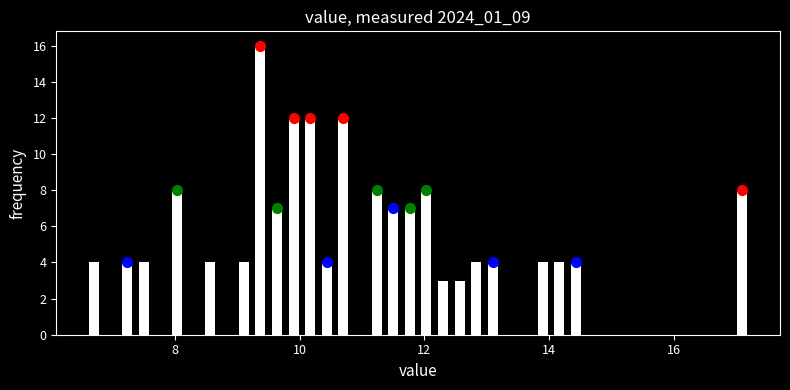

Read against the x-axis, roughly where is the centre of the tallest bar?

9.4